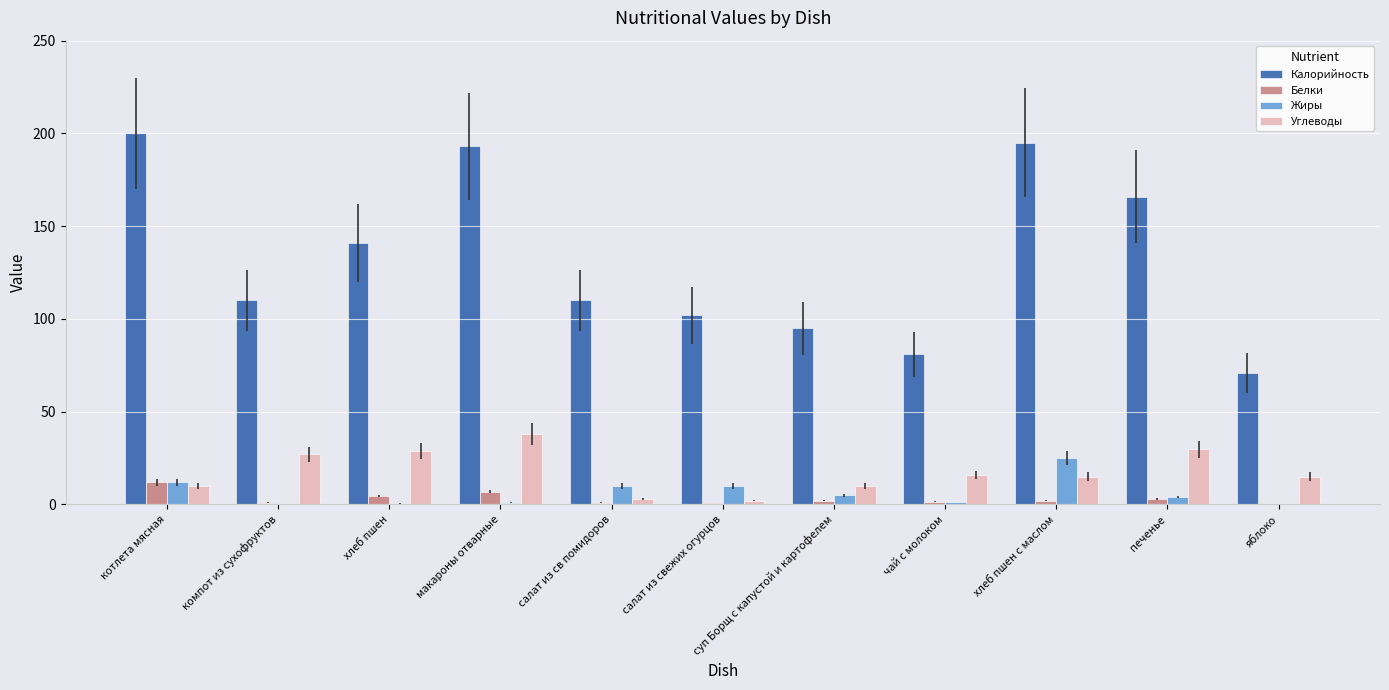

Count the number of data series in this chart.

4